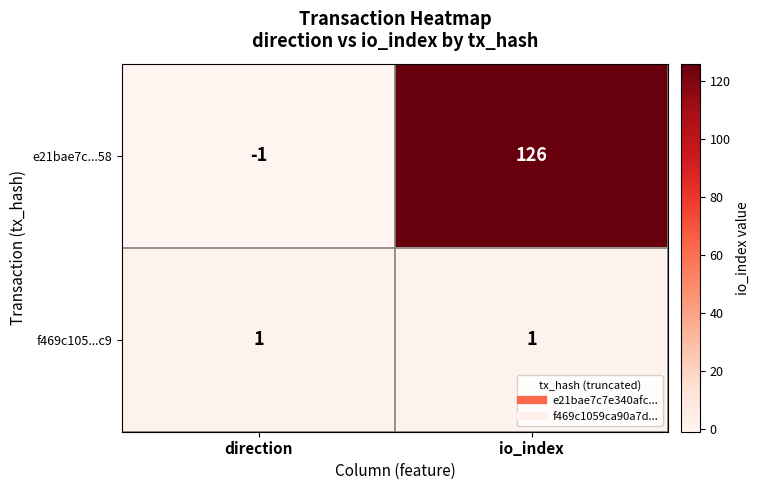

Which series has the largest total across all categories?

e21bae7c...58